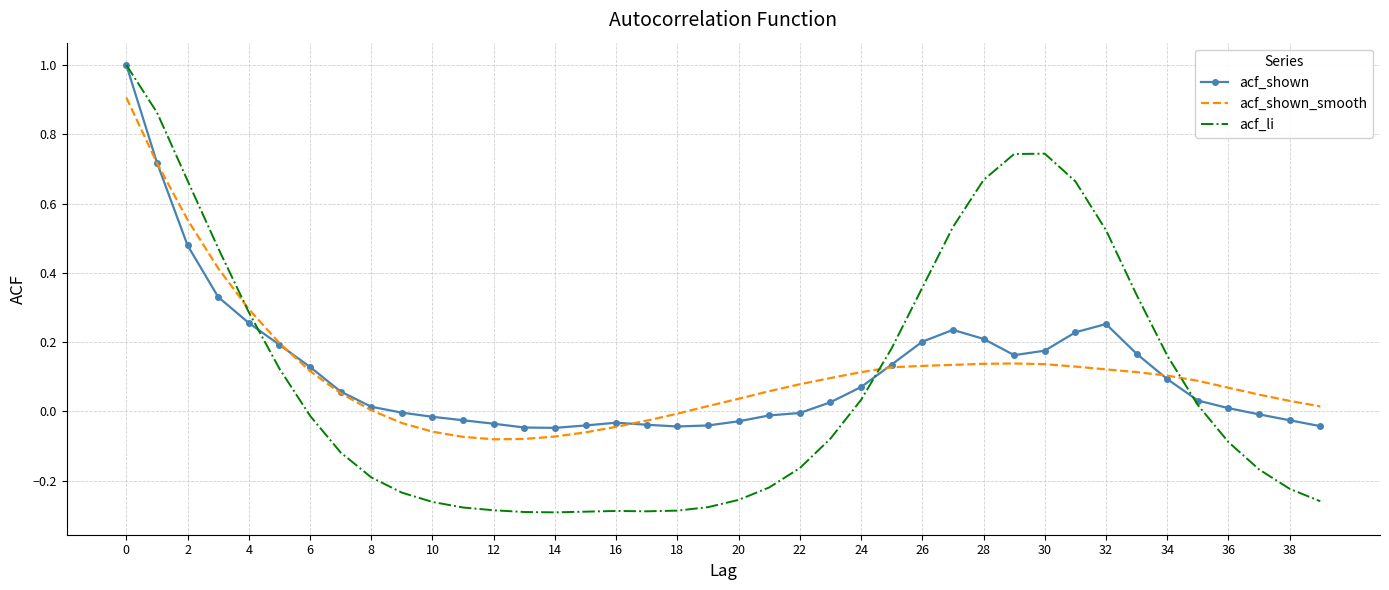

Which series has the widest spread of values?

acf_li